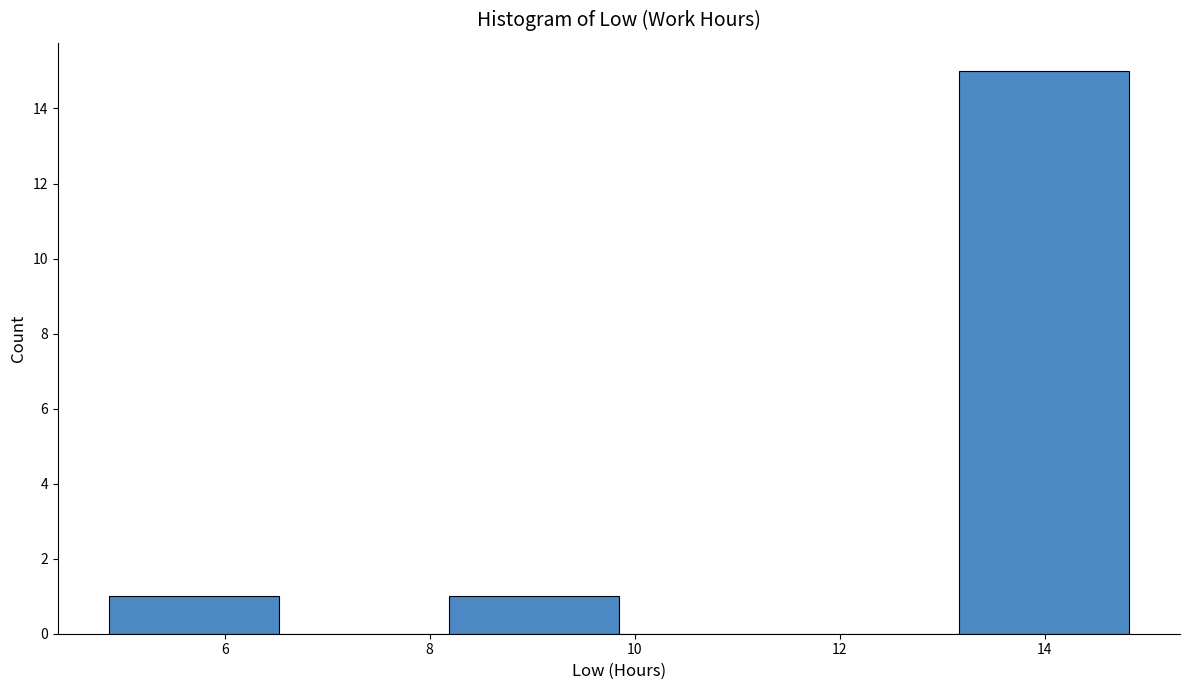

What is the height of the bar covering 13.2 to 14.8 on the x-axis? Neither the bar edges nor the heights are printed on the chart, so give them approximately, as read against the axes.

15